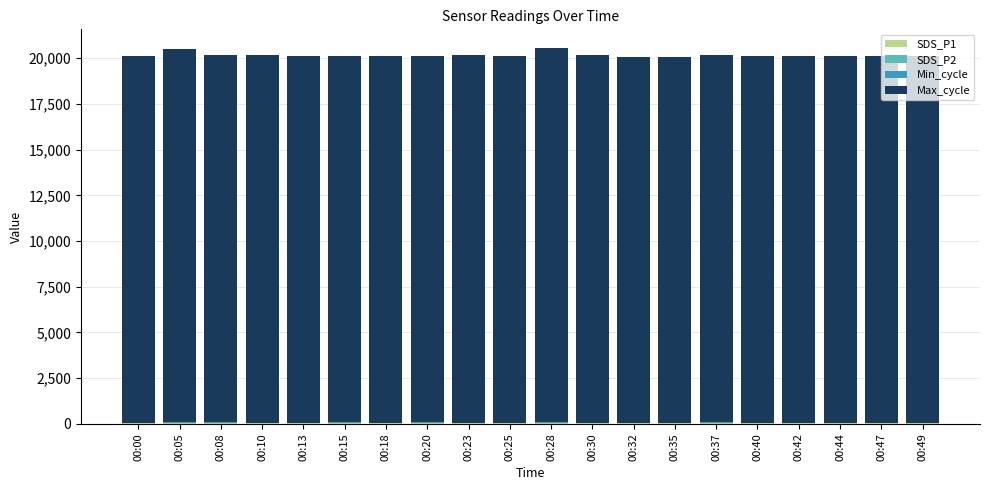

What is the value of the SDS_P1 bar at the 6th from the left?

31.8